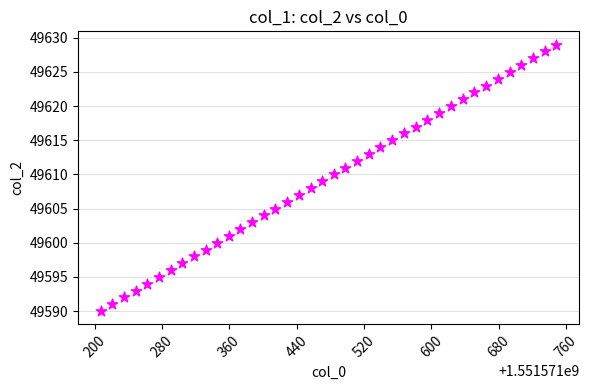

What is the range of Y values (max minus min)?

39